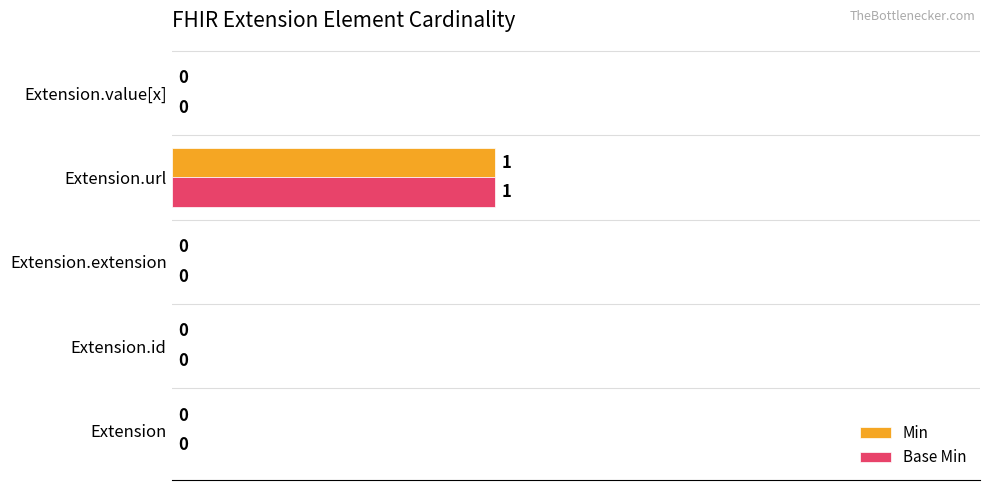

At which category is the sum across all series the highest?

Extension.url